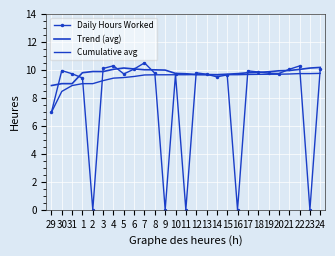

Rank the series by their average value, from highest to lowest.

Trend (avg), Cumulative avg, Daily Hours Worked